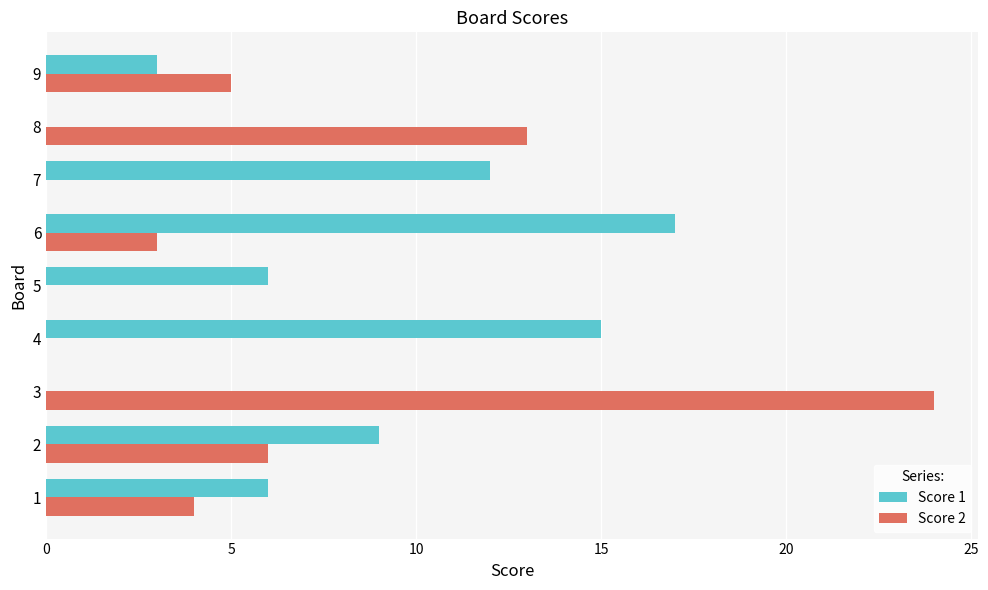

What is the greatest value displayed?

24